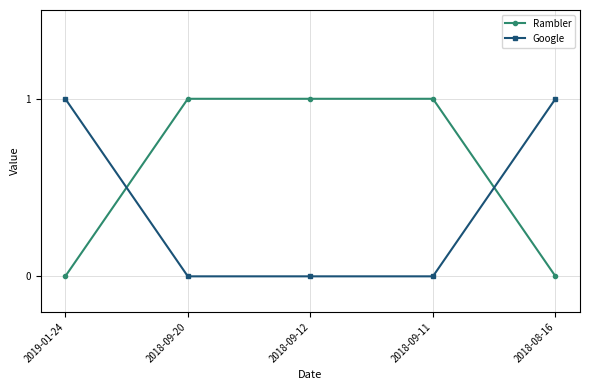

Does the chart display data point markers on the line(s)?

Yes